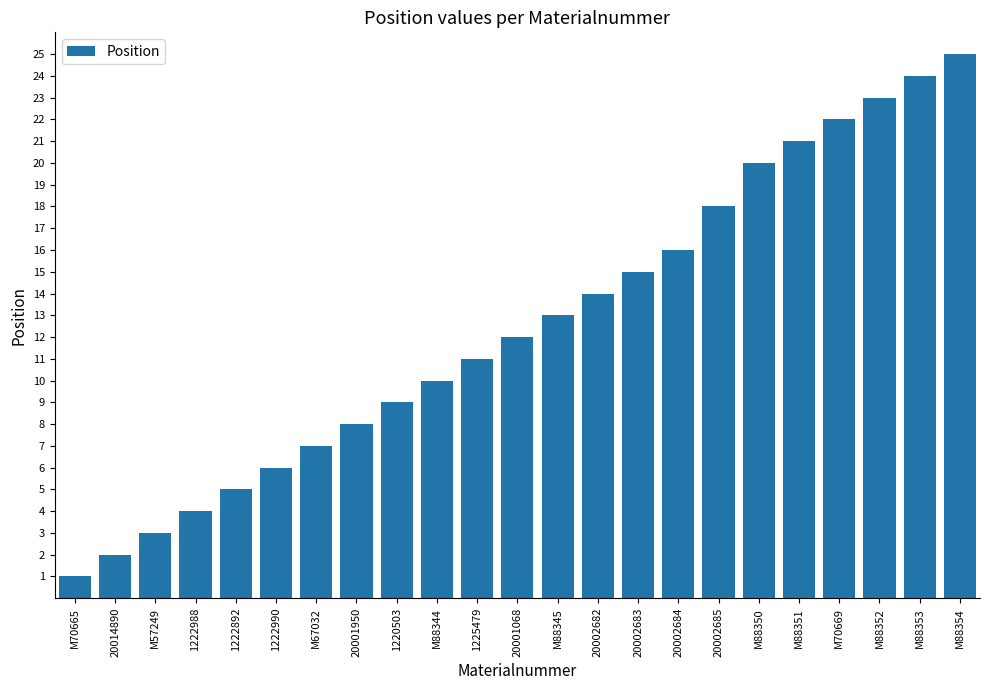

How many bars are there in total?

23